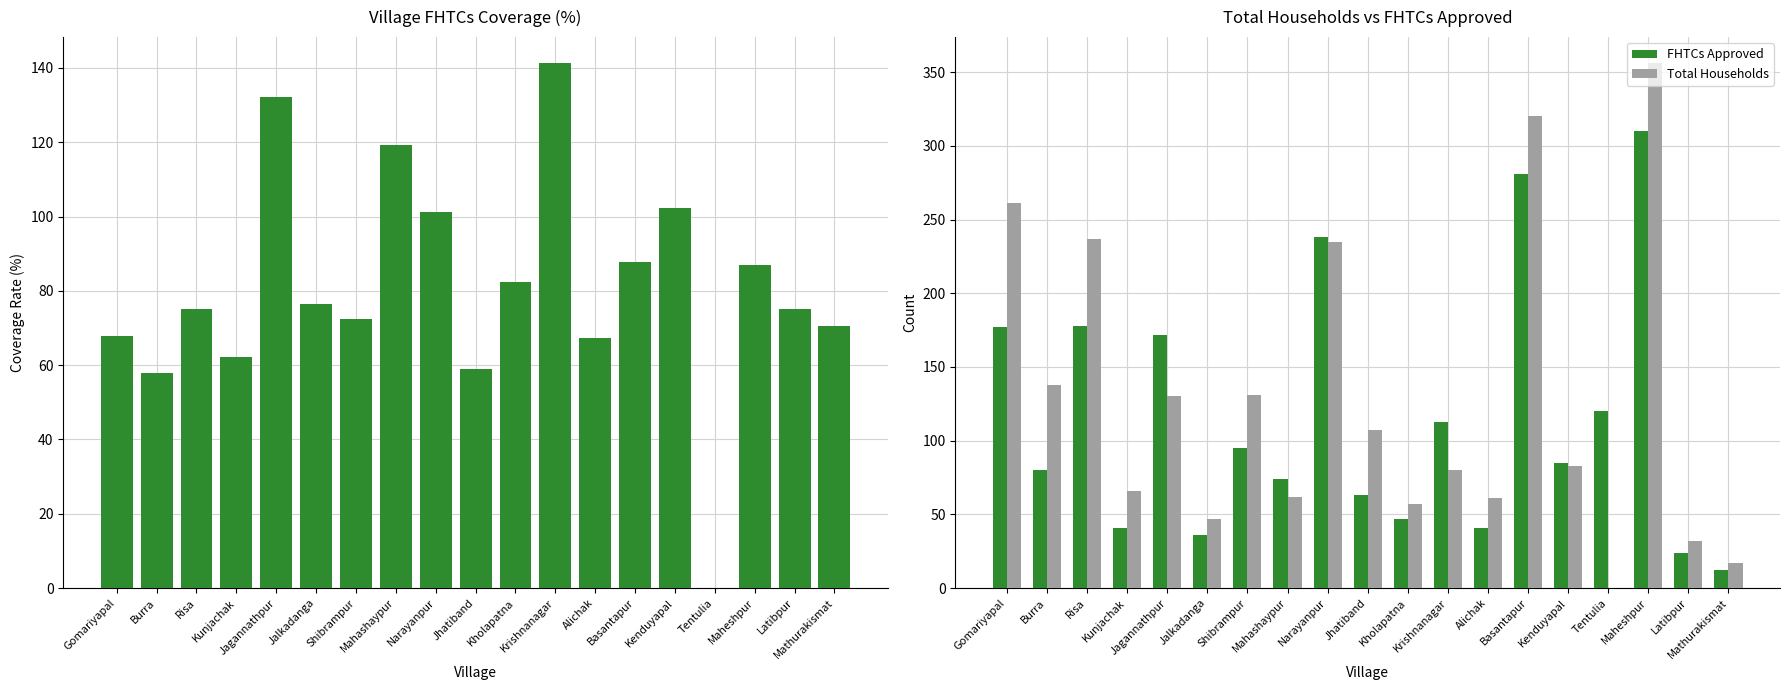

Rank the categories by FHTCs Coverage (%) value from highest to lowest.

Krishnanagar, Jagannathpur, Mahashaypur, Kenduyapal, Narayanpur, Basantapur, Maheshpur, Kholapatna, Jalkadanga, Risa, Latibpur, Shibrampur, Mathurakismat, Gomariyapal, Alichak, Kunjachak, Jhatiband, Burra, Tentulia